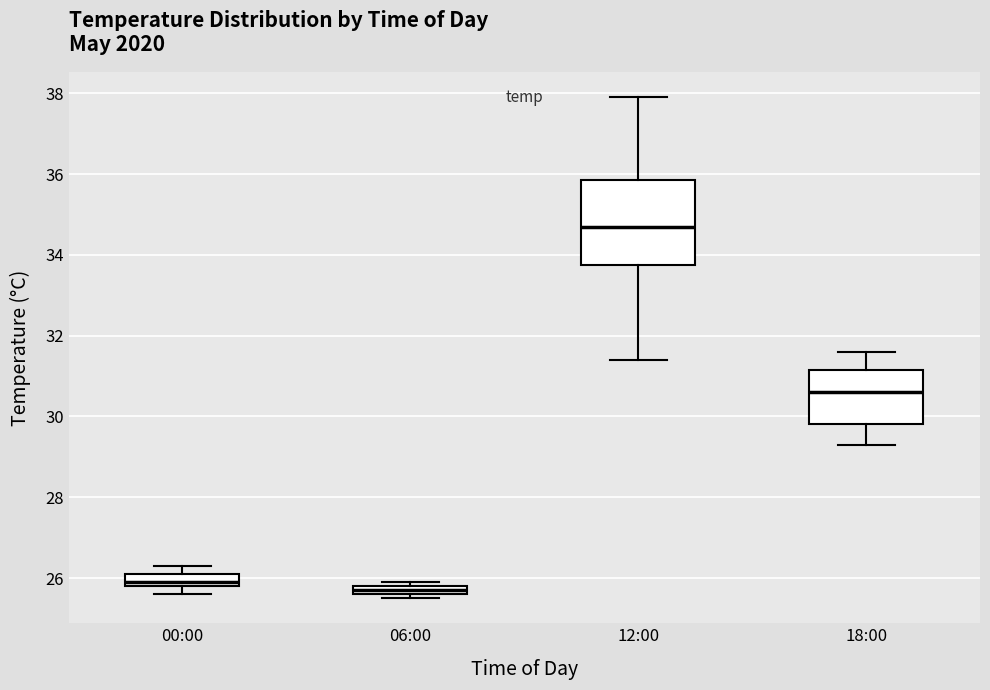

Where does the median line of the box for 18:00 sit on the y-axis? The values are not printed on the chart, so give them approximately, as read against the axis.

30.6